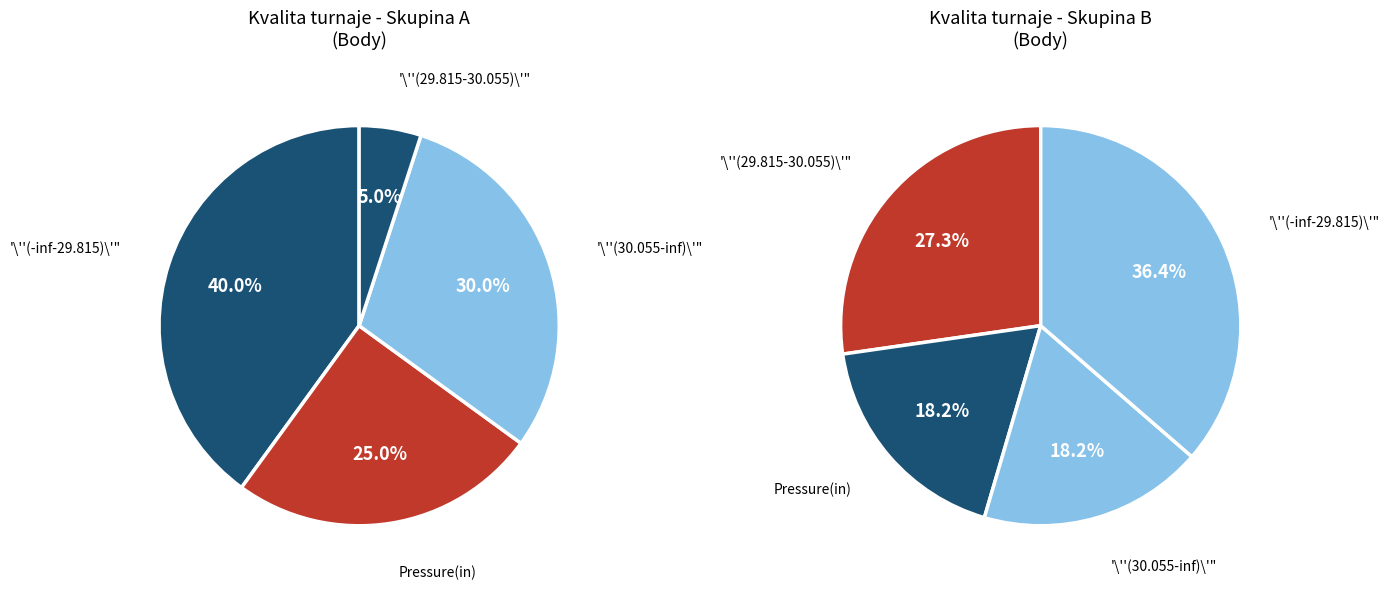

The HAPEK - Bureš Pavel st. slice represents 1% of the pie. True or false?

False